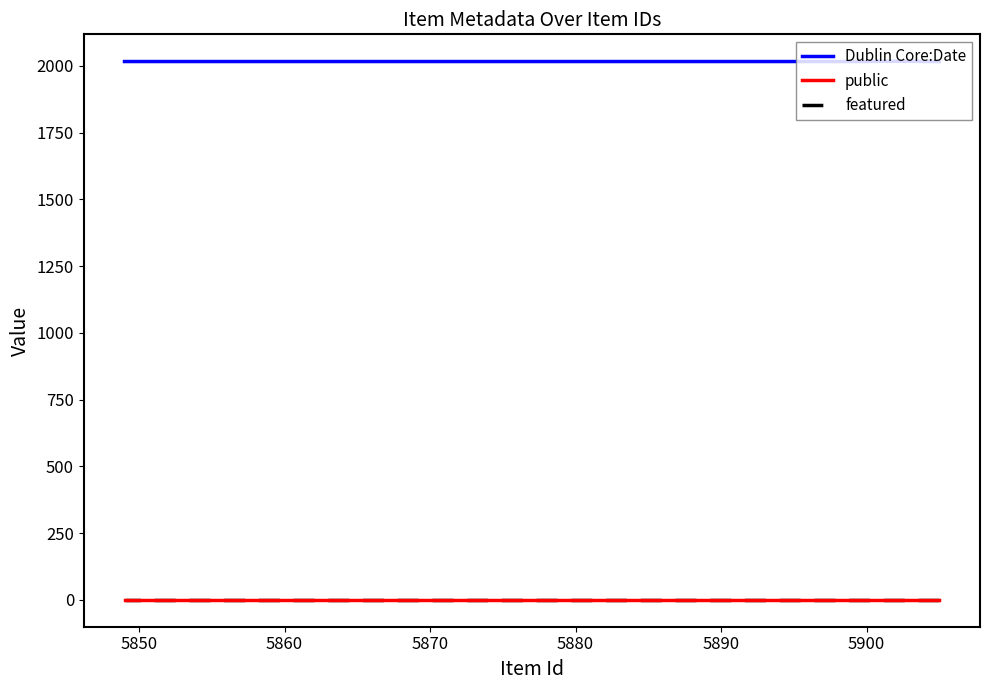

List the series in order of their peak value, highest first.

Dublin Core:Date, public, featured